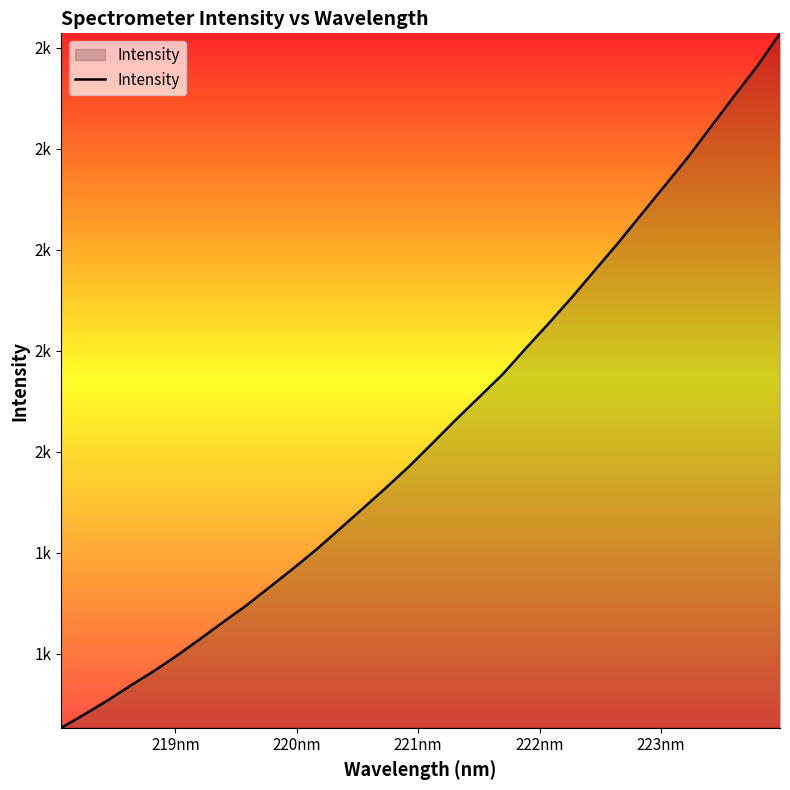

Does the chart display data point markers on the line(s)?

No